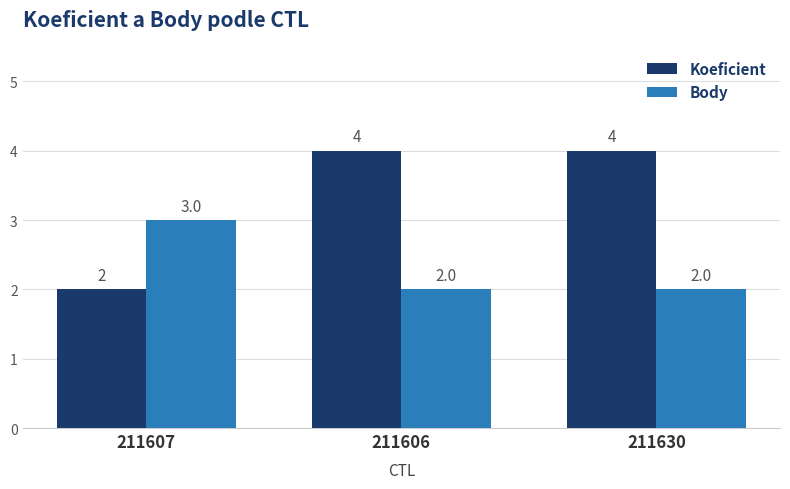

How many Koeficient values are between 2 and 4?

3